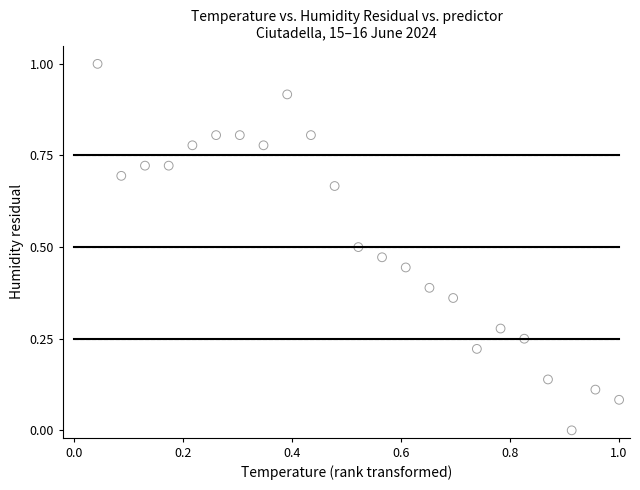

What is the range of X values (max minus min)?

1.0